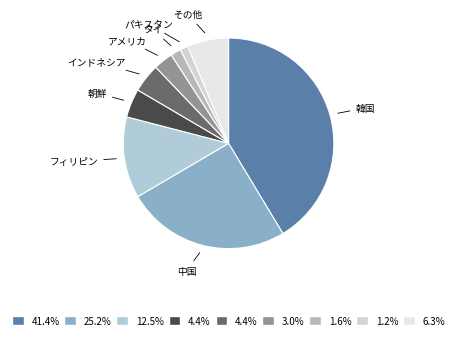

Is it true that 中国 is 38% of the pie?

False